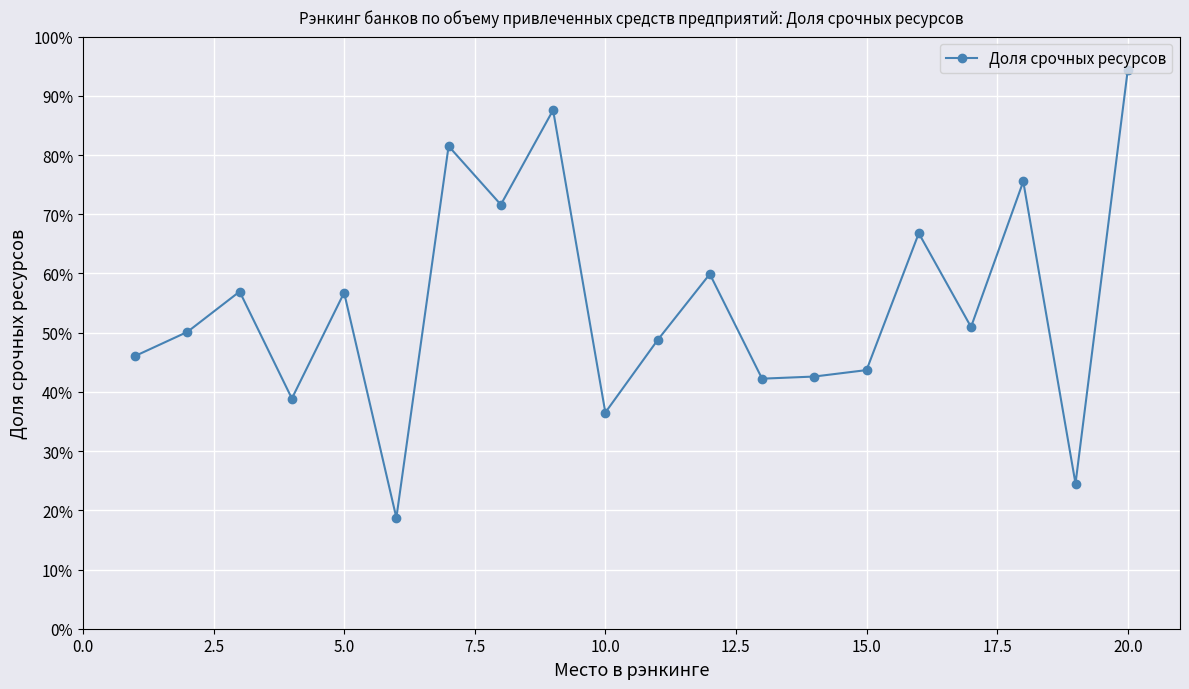

Is this an area chart (filled region under the line)?

No